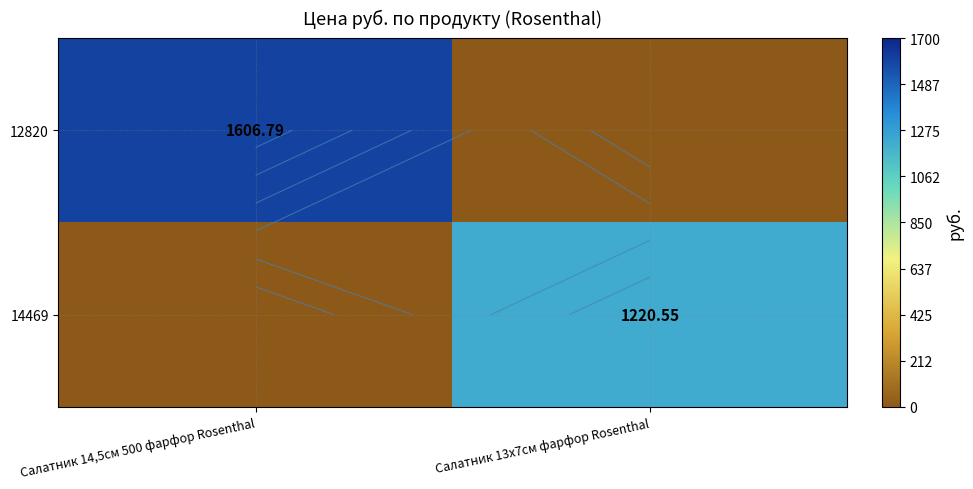

How many categories are shown in the chart?

2